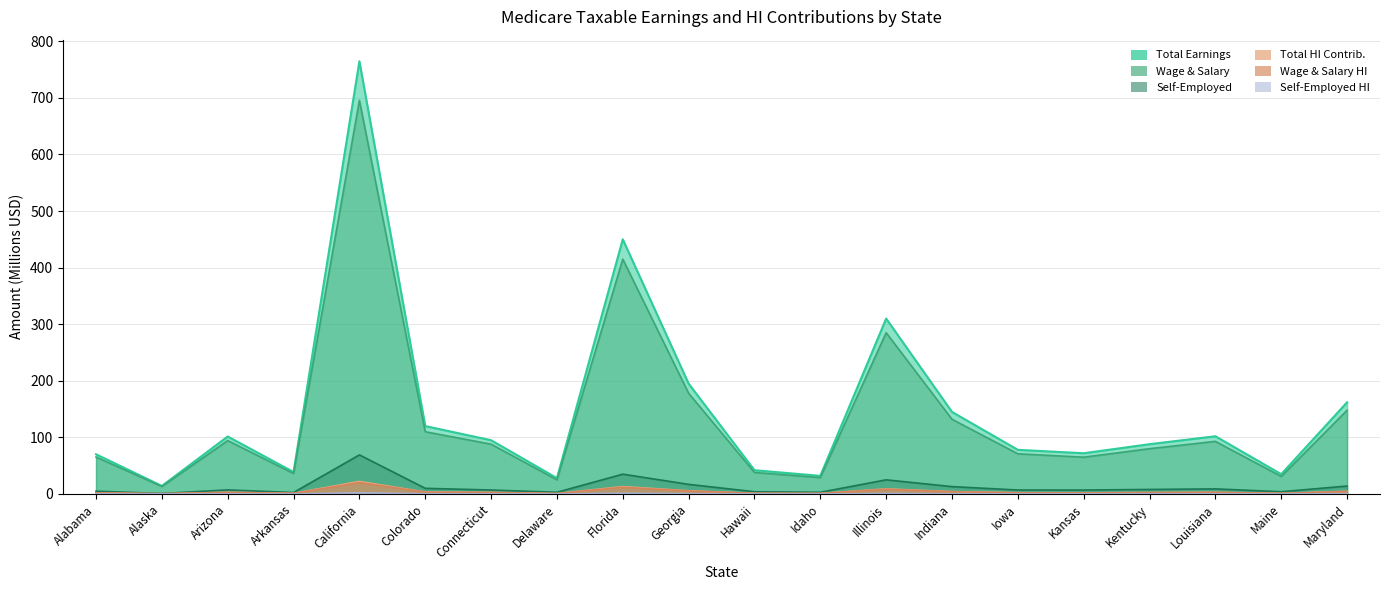

How many lines are shown in the chart?

6